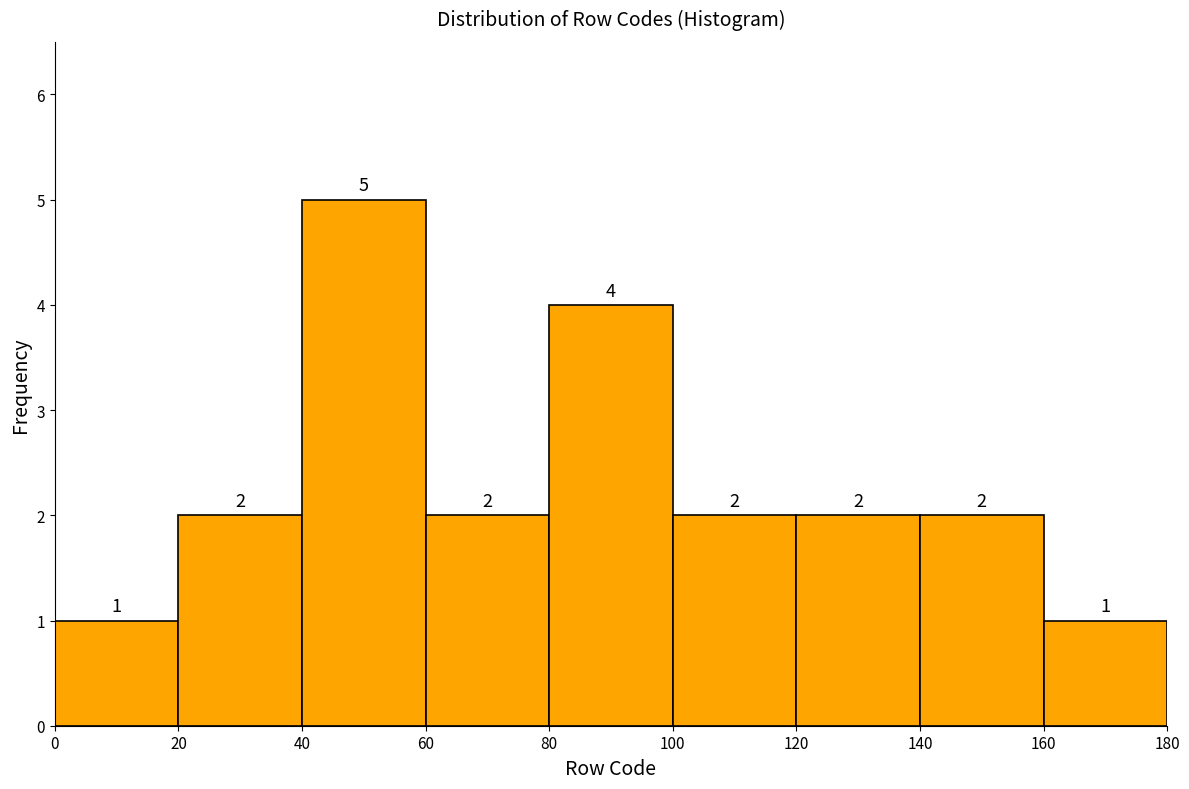

Reading left to right, list every bar in this chart as the range it spans on the x-axis followed by its height.

0 to 20: 1
20 to 40: 2
40 to 60: 5
60 to 80: 2
80 to 100: 4
100 to 120: 2
120 to 140: 2
140 to 160: 2
160 to 180: 1